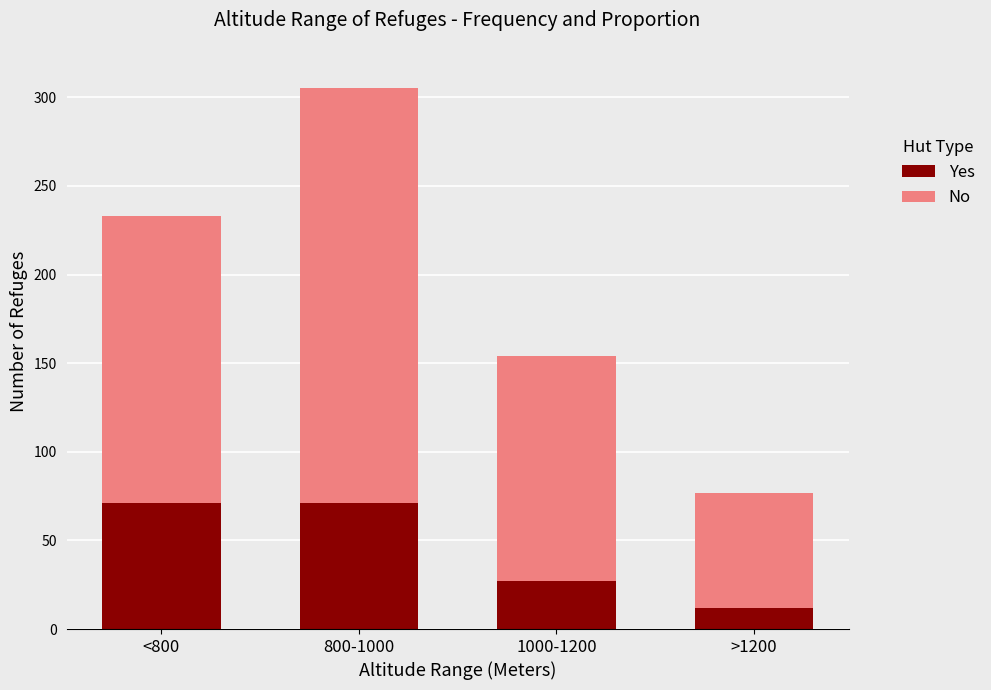

Where is Yes nearest to the value 41?

1000-1200